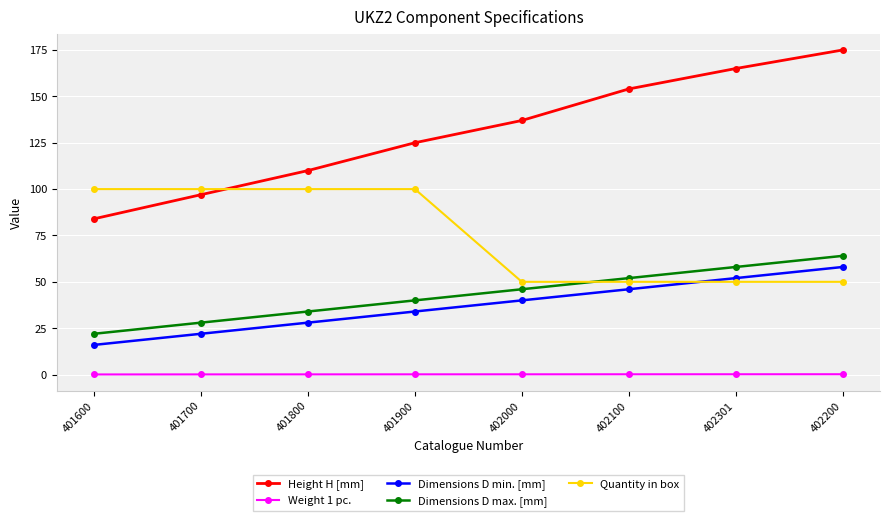

What is the label of the 2nd point from the left?

401700